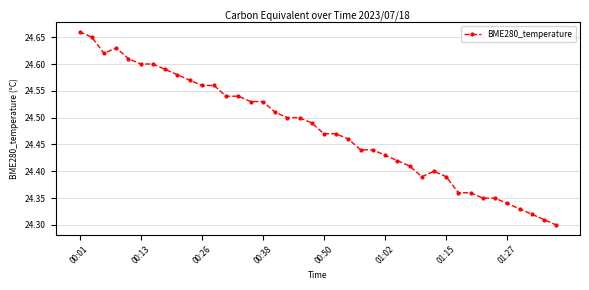

What is the difference between the maximum and minimum values?

0.4